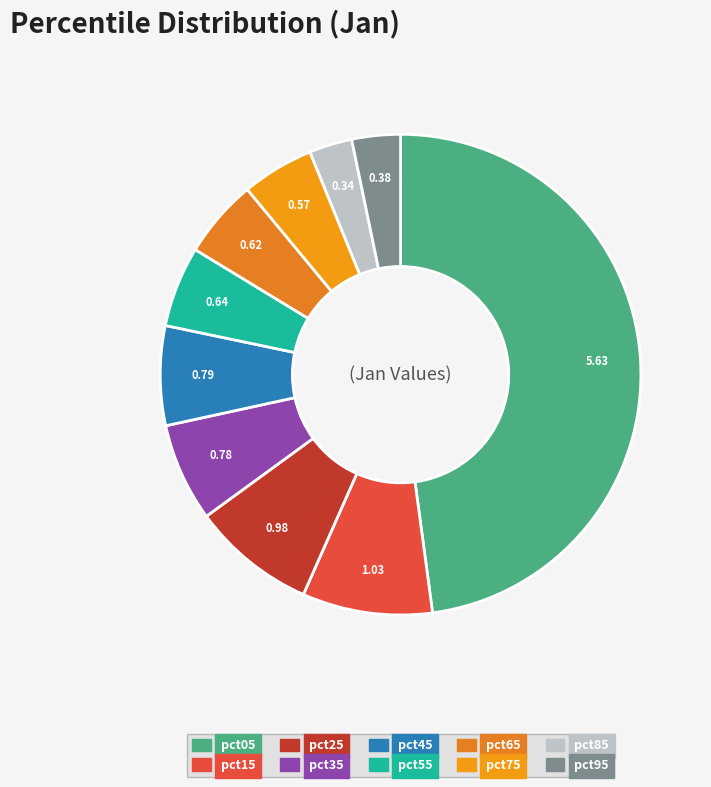

What is the change in value from pct65 to pct85?

-0.3